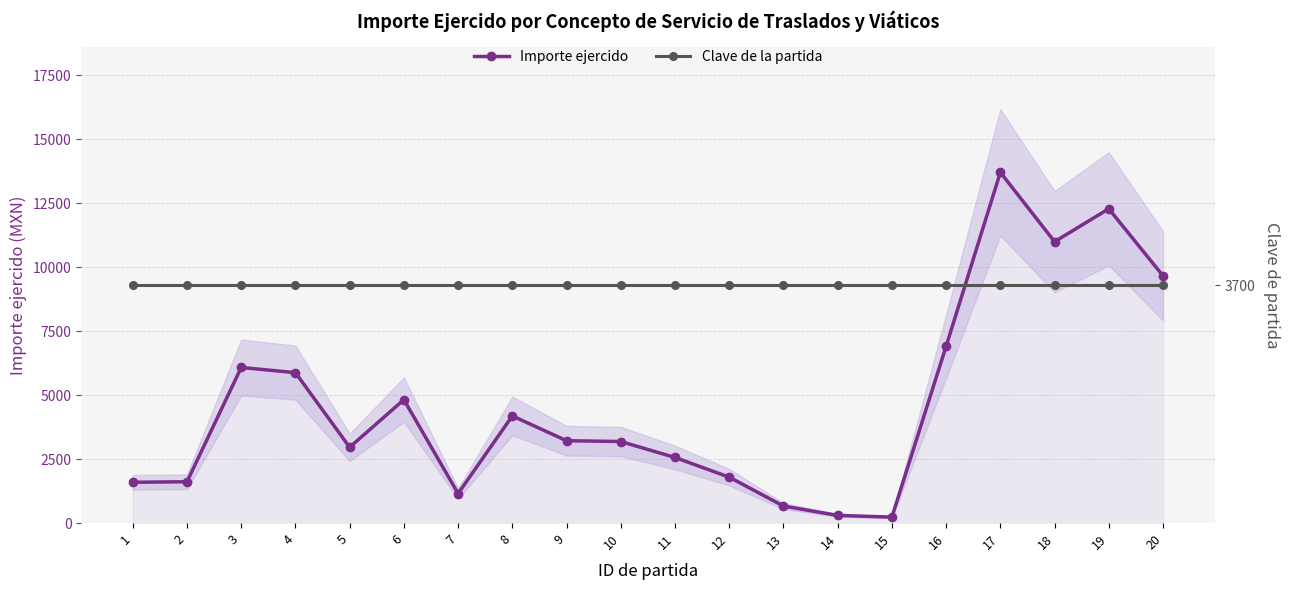

What is the maximum value for Importe ejercido?

13706.0